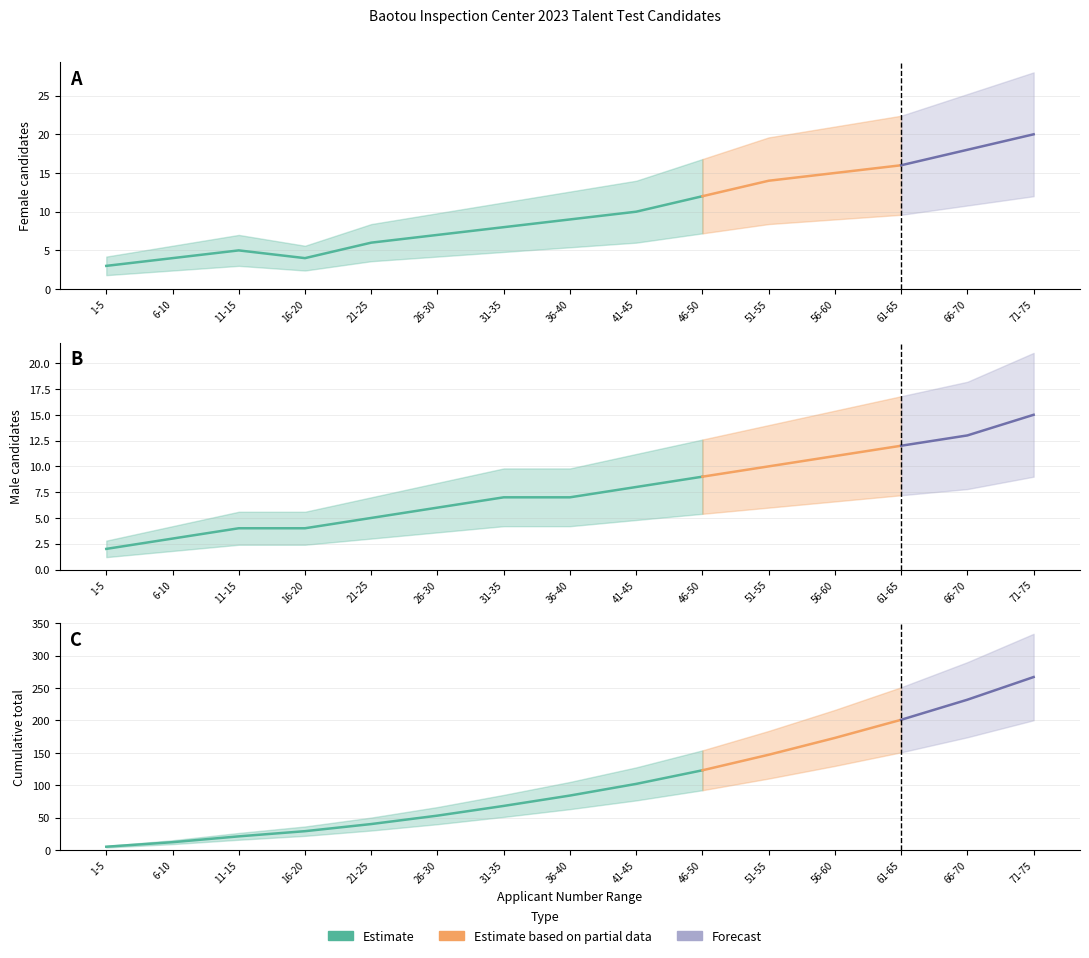

Reading left to right, what are all the values shown in this chart?

Female: 3	4	5	4	6	7	8	9	10	12	14	15	16	18	20
Male: 2	3	4	4	5	6	7	7	8	9	10	11	12	13	15
Cumulative: 5	12	21	29	40	53	68	84	102	123	147	173	201	232	267